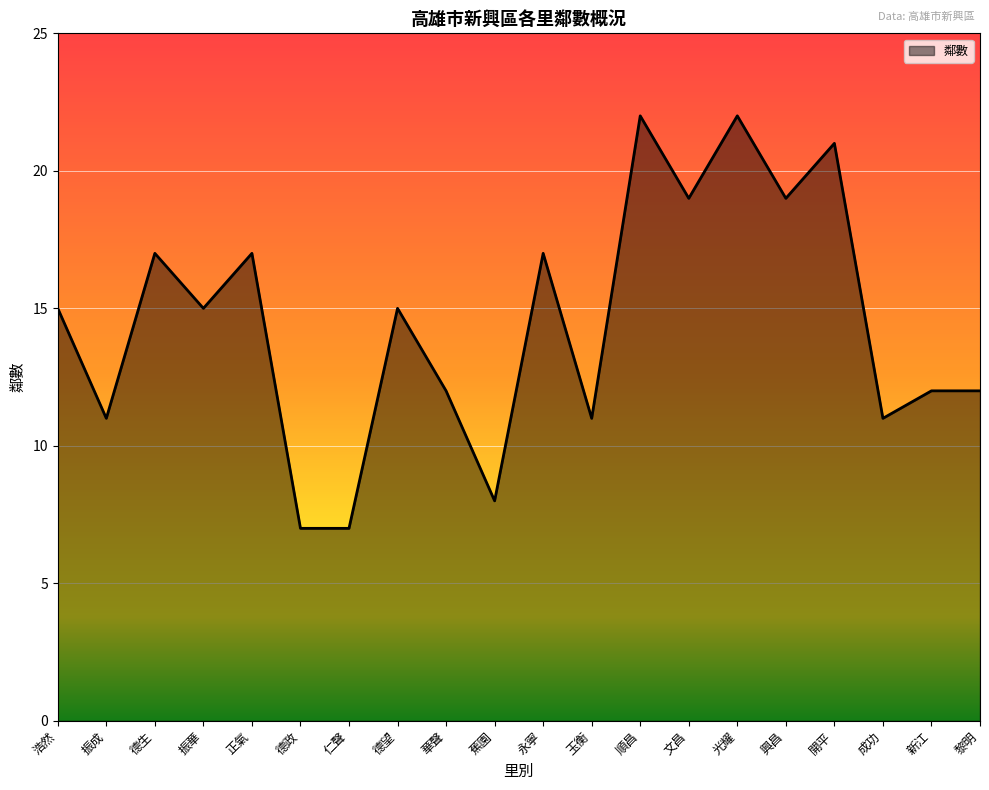

Approximately how many times larger is the value at 開平 compared to 興昌?

1.1